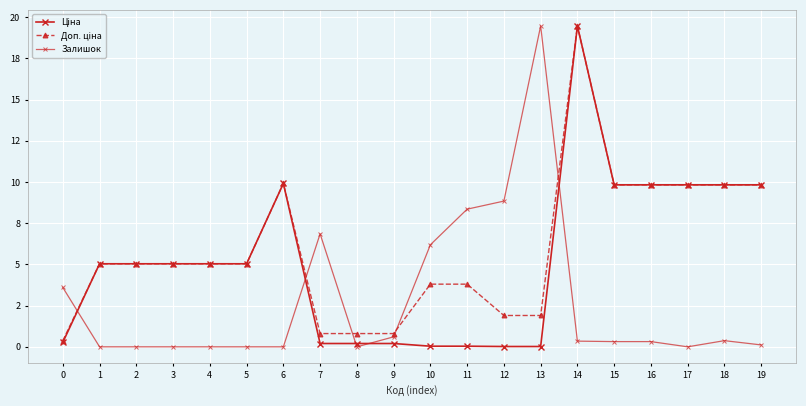

True or false: Доп. ціна and Ціна cross at least once.

False